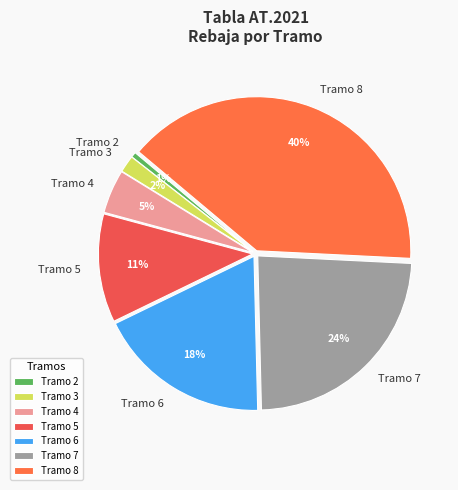

Combined, do Tramo 3 and Tramo 7 account for over 50%?

No